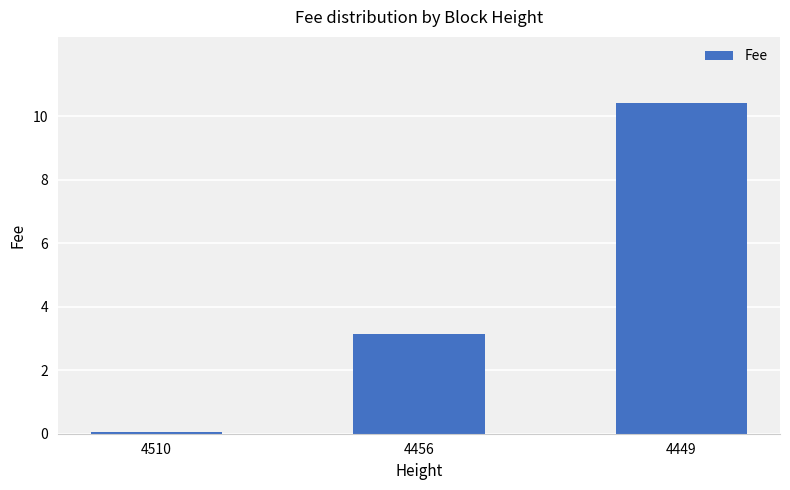

Rank the categories by value from highest to lowest.

4449, 4456, 4510